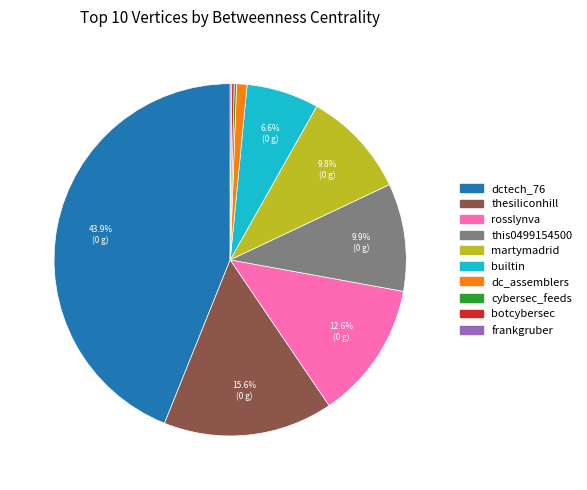

Is it true that dctech_76 is 44% of the pie?

True